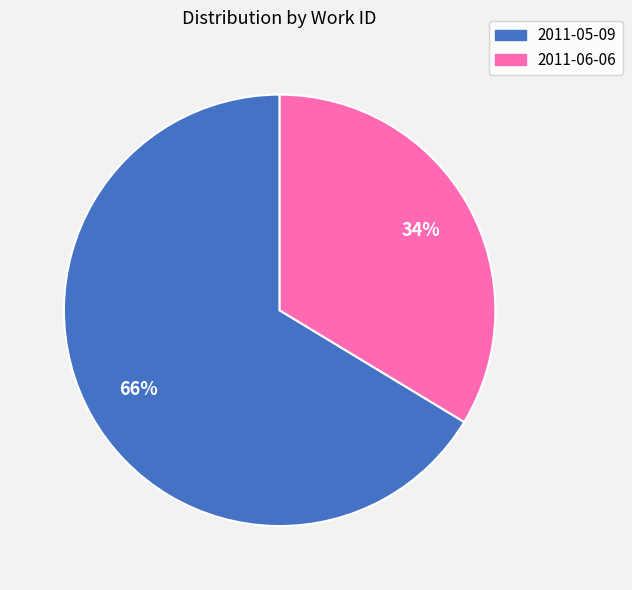

The 2011-06-06 slice represents 19% of the pie. True or false?

False